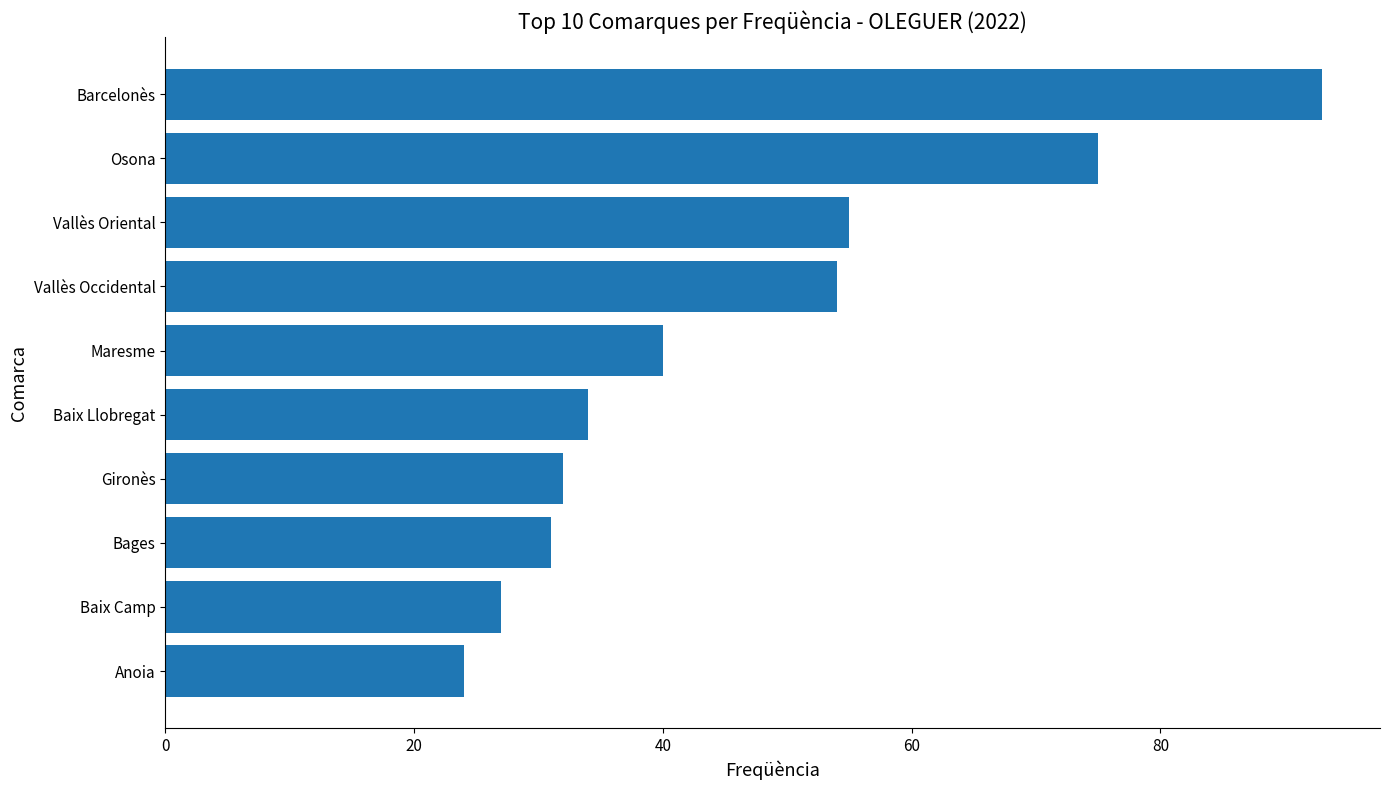

List the labels in order of value, largest first.

Barcelonès, Osona, Vallès Oriental, Vallès Occidental, Maresme, Baix Llobregat, Gironès, Bages, Baix Camp, Anoia